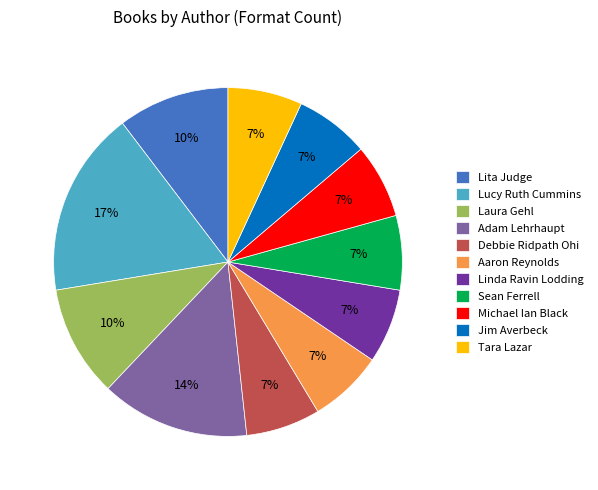

Is the sum of Sean Ferrell and Linda Ravin Lodding greater than half?

No